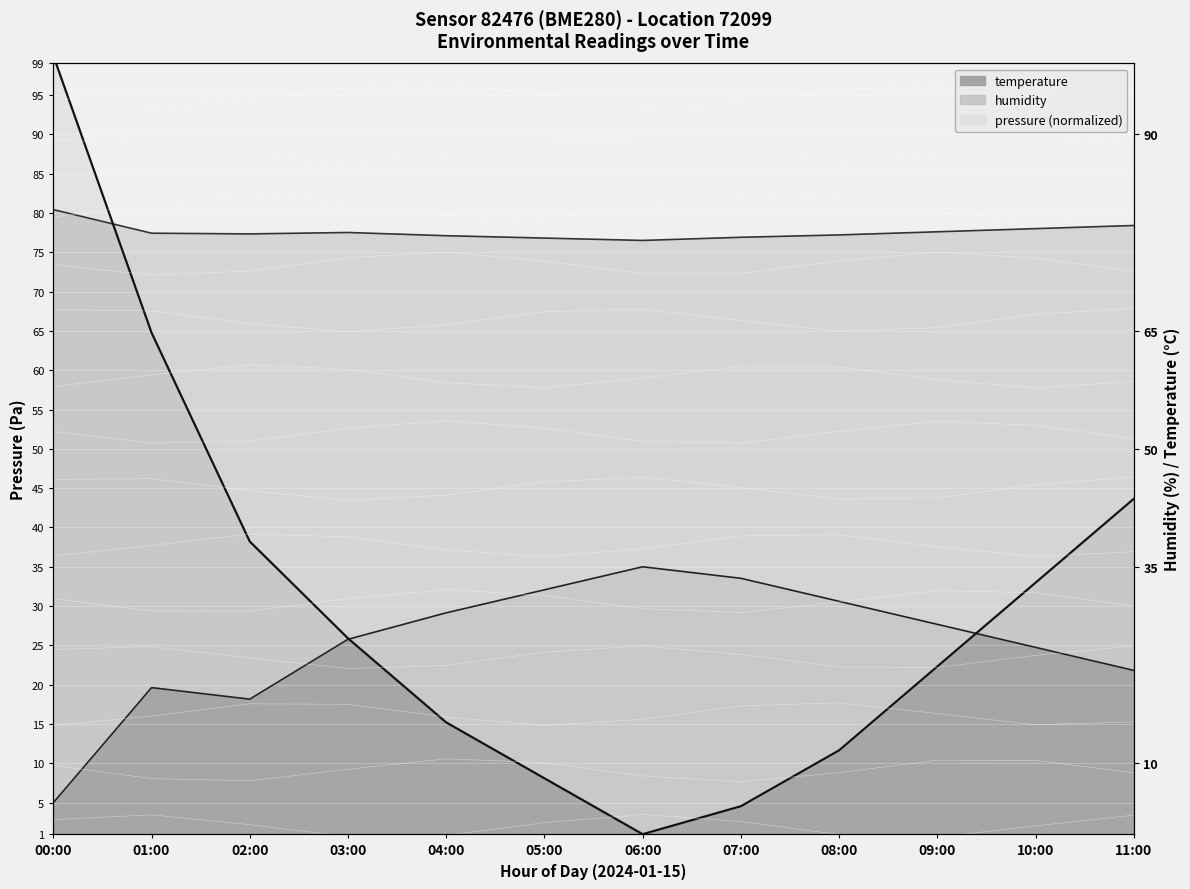

What is the smallest value displayed?

1.0